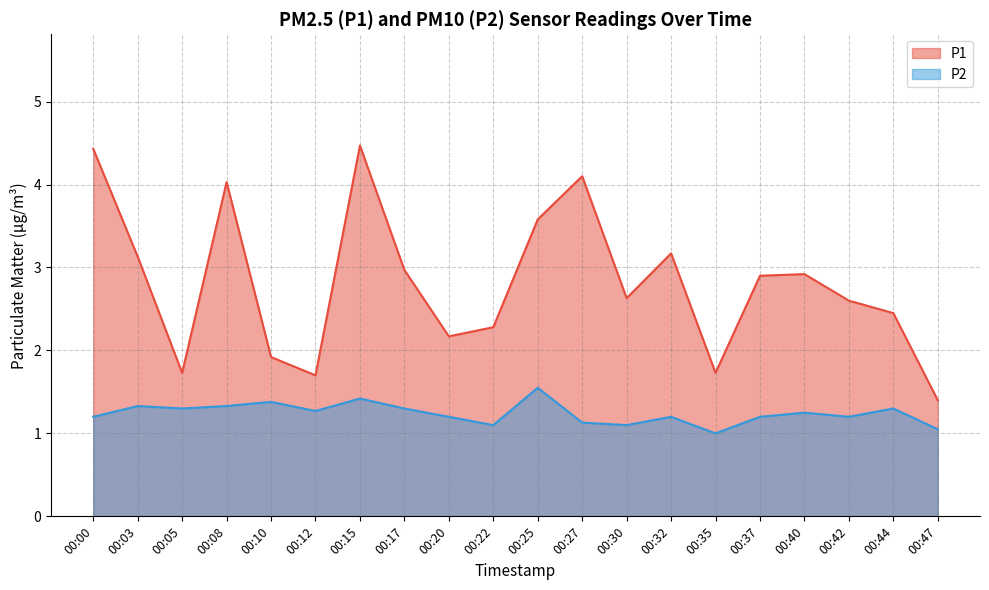

Does the chart have visible grid lines?

Yes